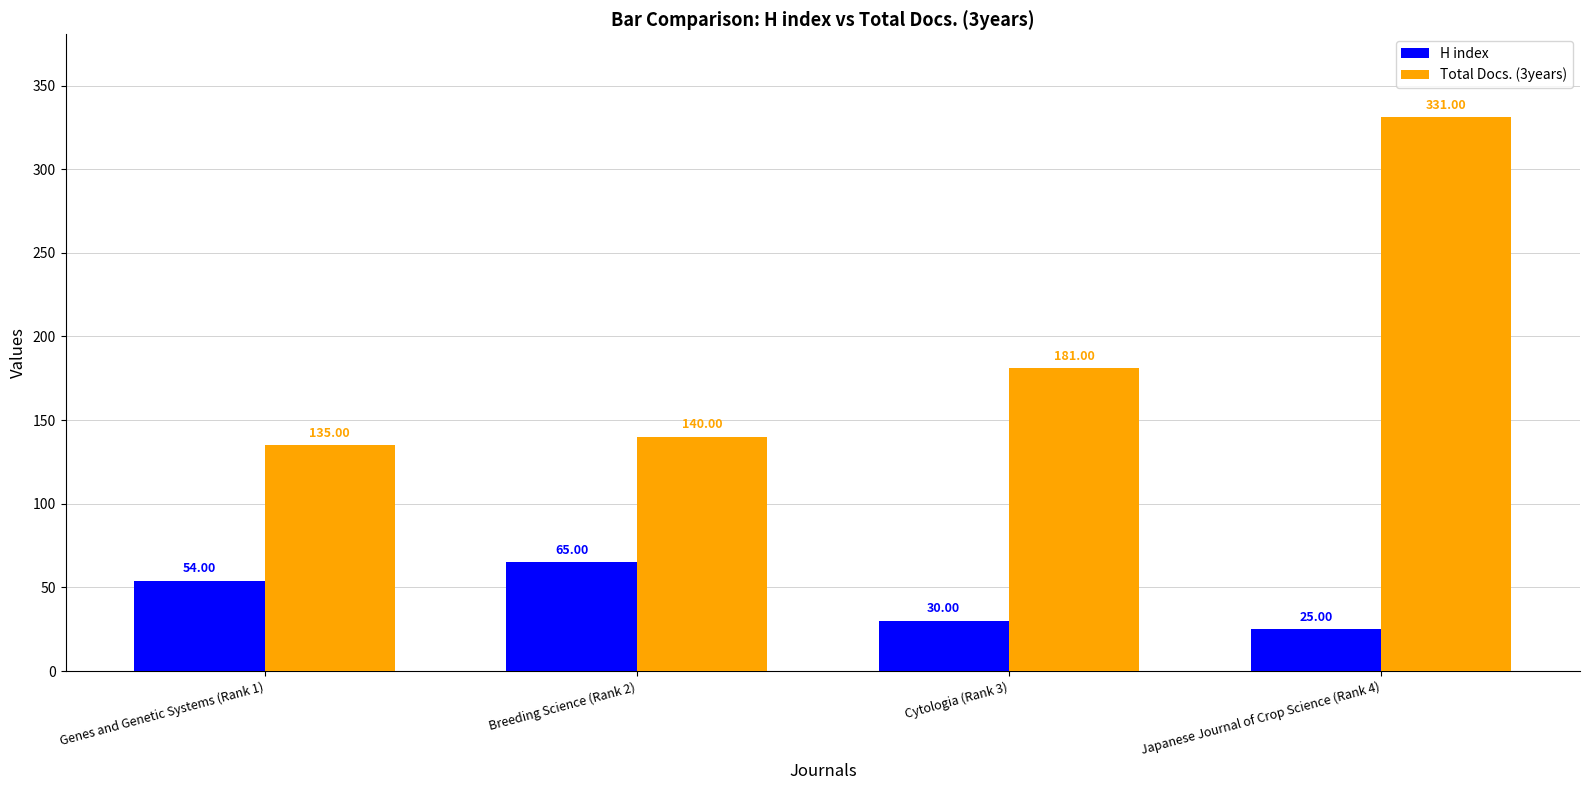

What is the maximum value for Total Docs. (3years)?

331